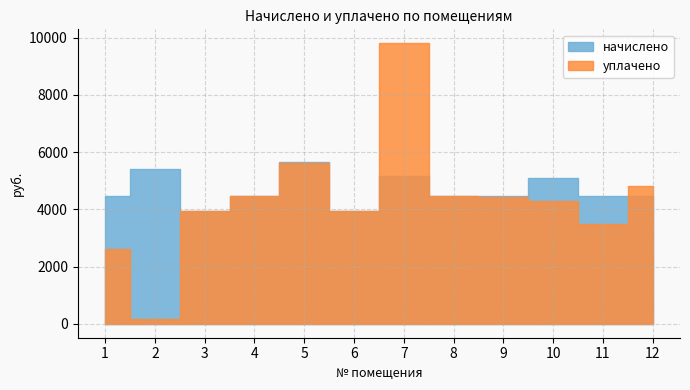

What is the value of the уплачено point at the 9th from the left?

4446.5